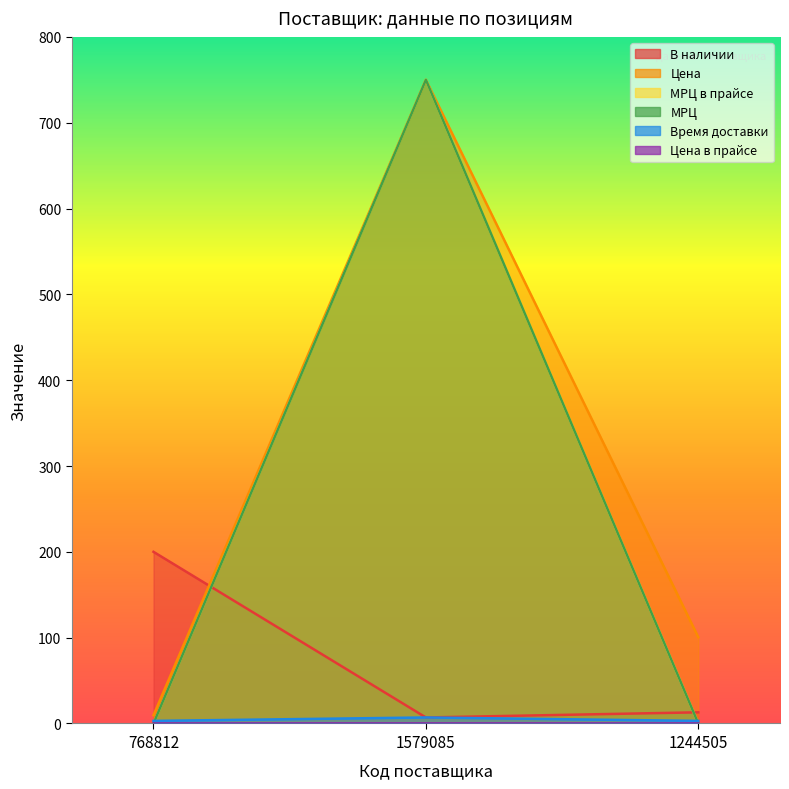

Which series has the widest spread of values?

МРЦ в прайсе